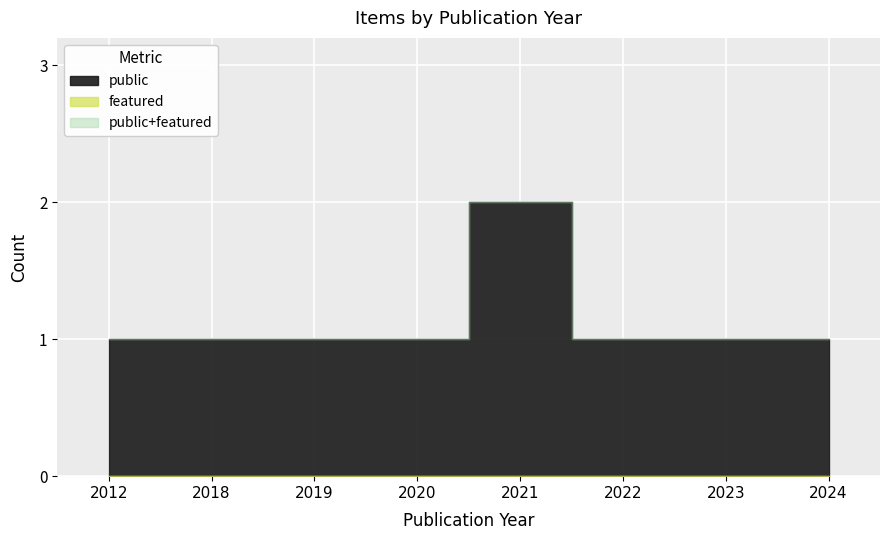

Between 2012 and 2018, which series saw the biggest shift?

public